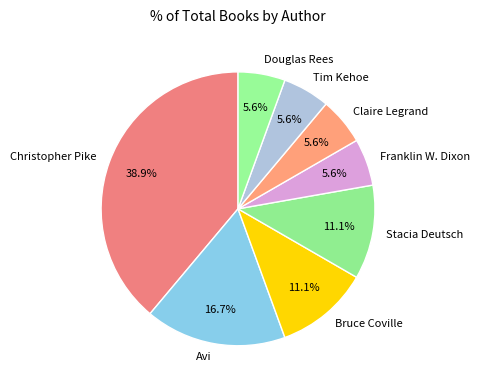

Does Avi account for over 50% of the chart?

No